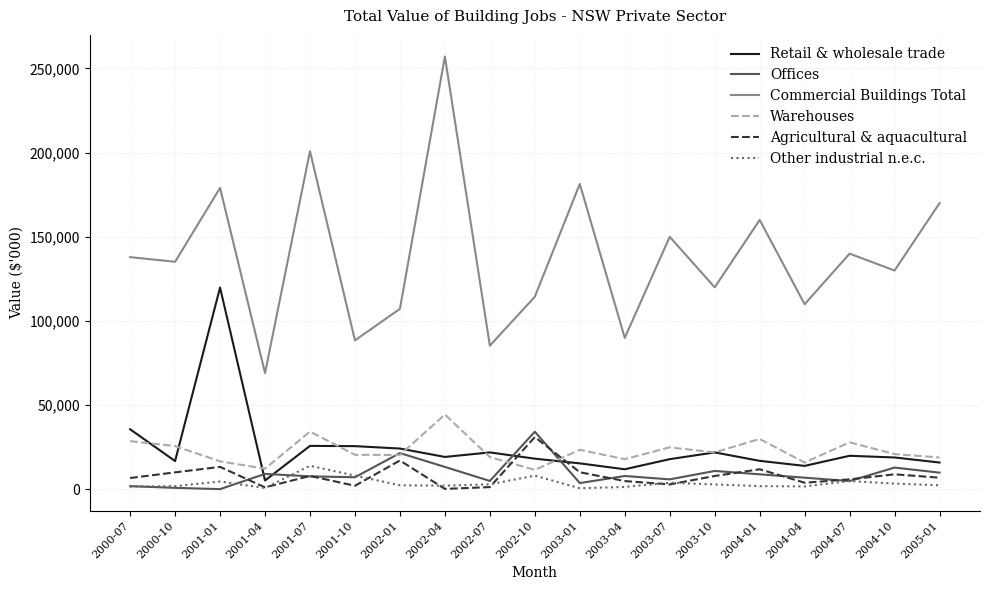

At how many categories does at least one series exceed 203307?

1